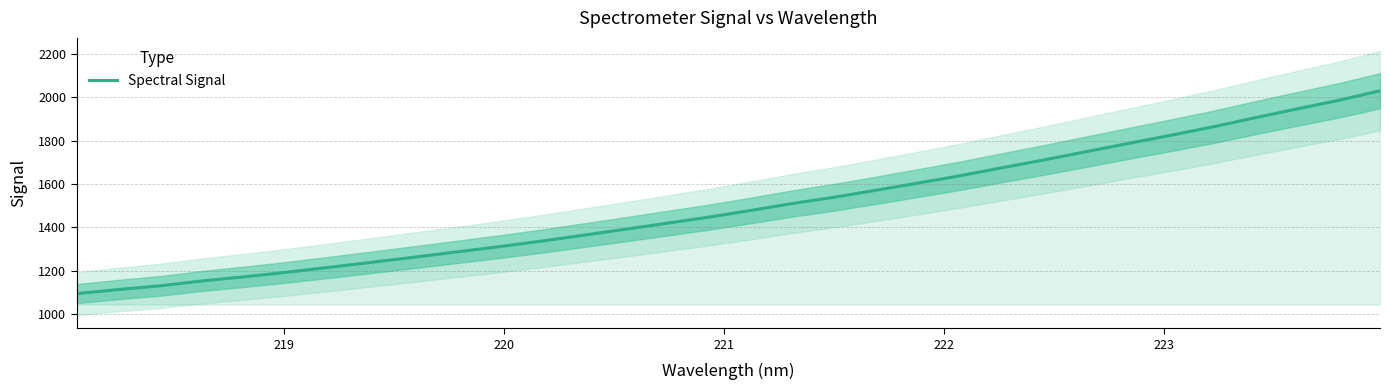

What is the lowest value of the Spectral Signal series?

1095.1